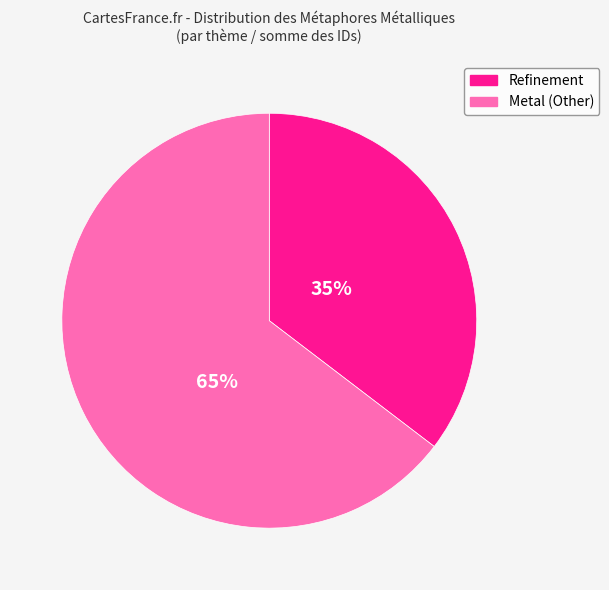

Count the number of slices in the pie.

2